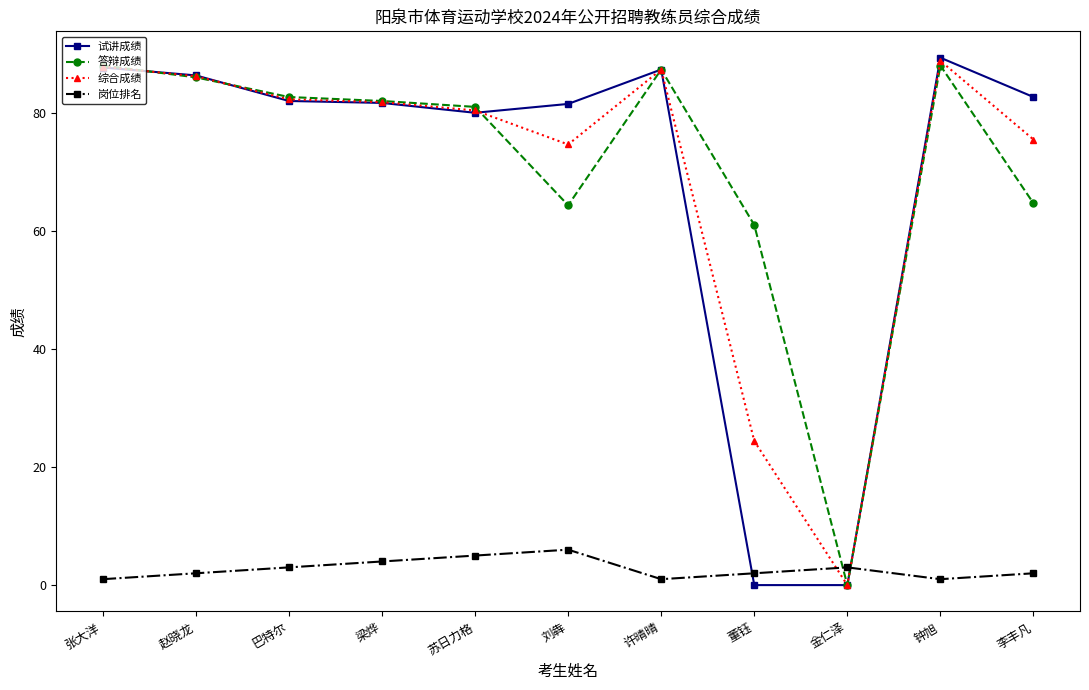

How many intersections are there between 试讲成绩 and 岗位排名?

2